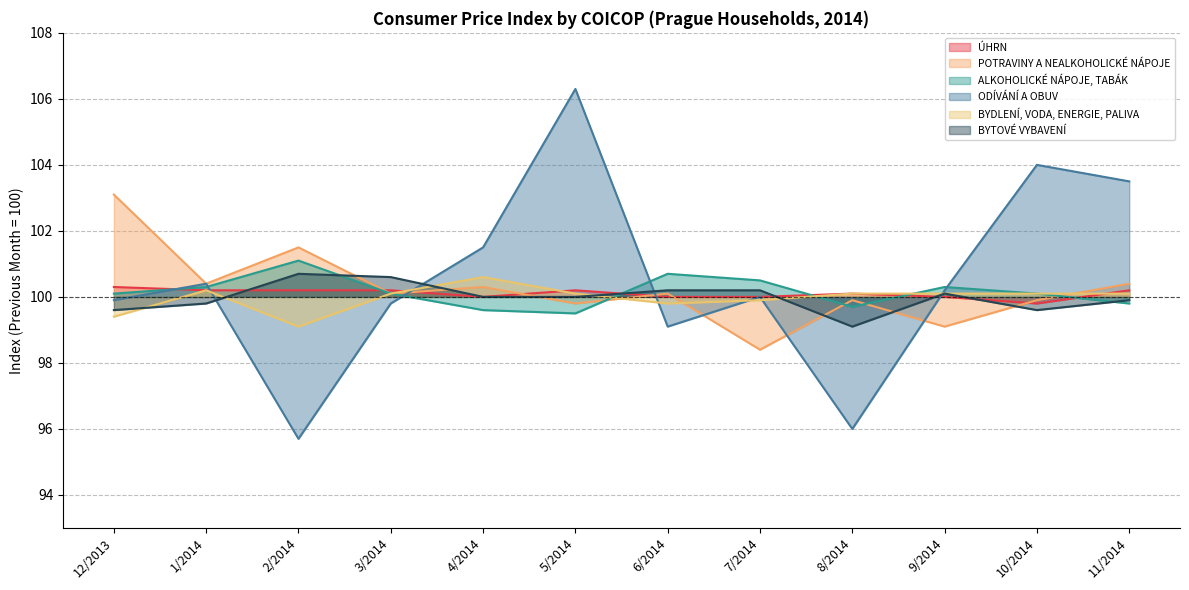

At which category is the sum across all series the highest?

5/2014